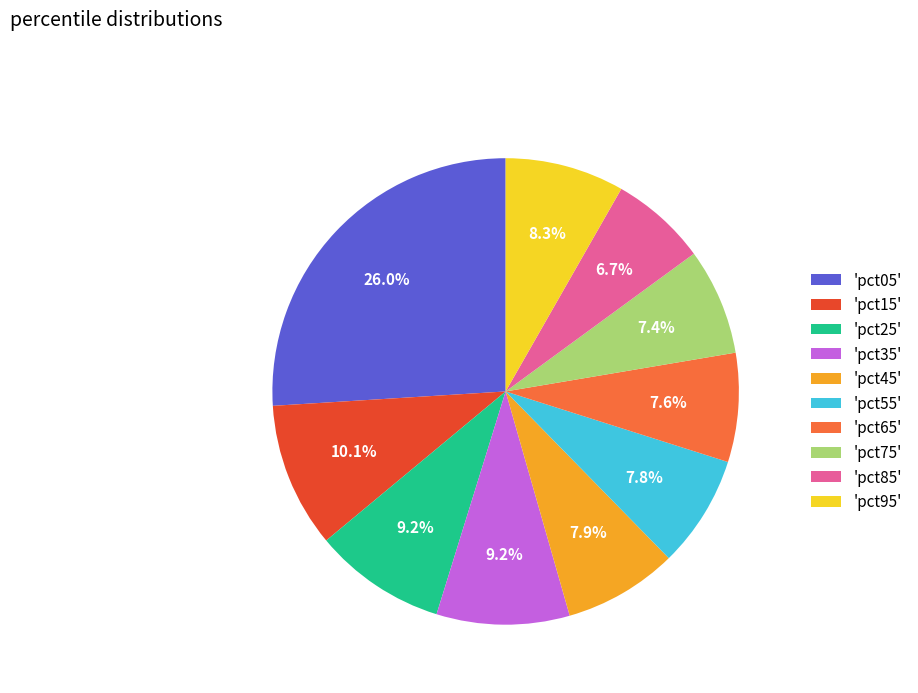

Which has a higher value, 'pct85' or 'pct35'?

'pct35'